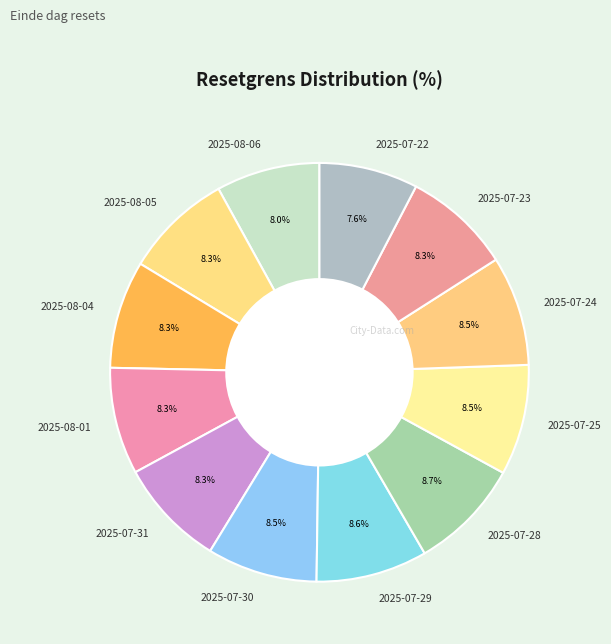

Does any single category account for the majority?

No